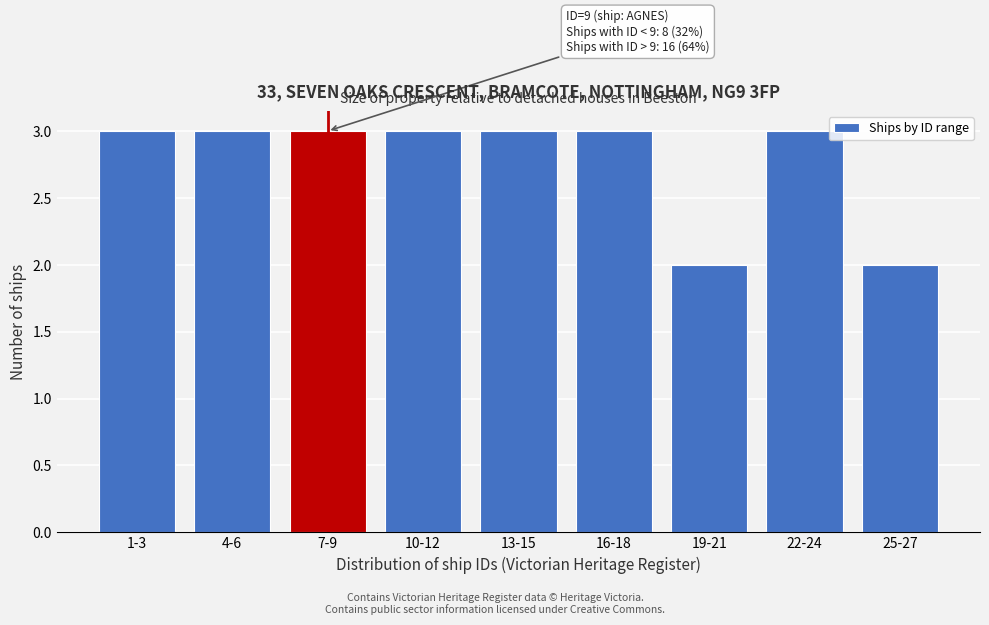

Reading left to right, list all the values displayed in this chart.

1-3=3	4-6=3	7-9=3	10-12=3	13-15=3	16-18=3	19-21=2	22-24=3	25-27=2